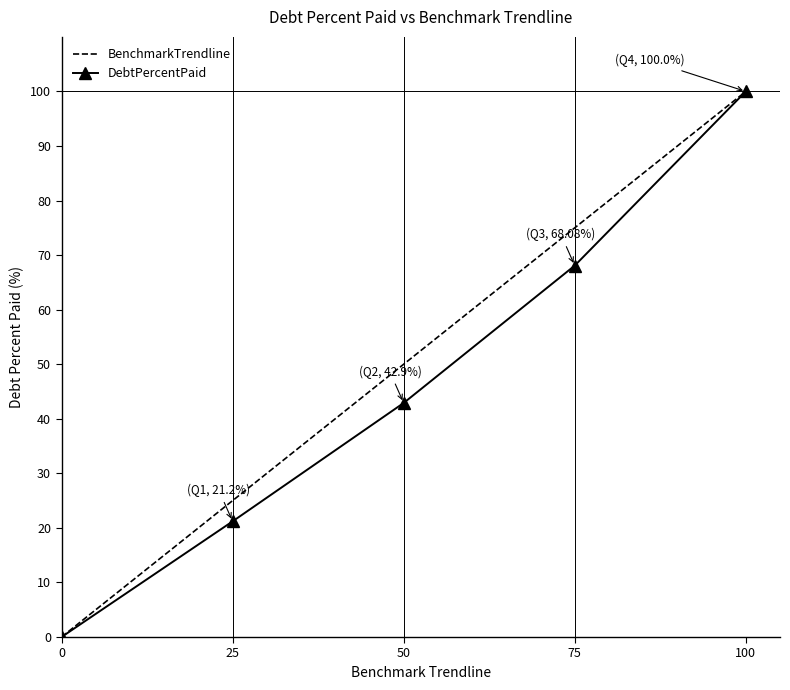

Reading left to right, transcribe all the data shown in this chart.

BenchmarkTrendline: 0=0.0	25=25.0	50=50.0	75=75.0	100=100.0
DebtPercentPaid: 0=0.0	25=21.2	50=42.9	75=68.1	100=100.0